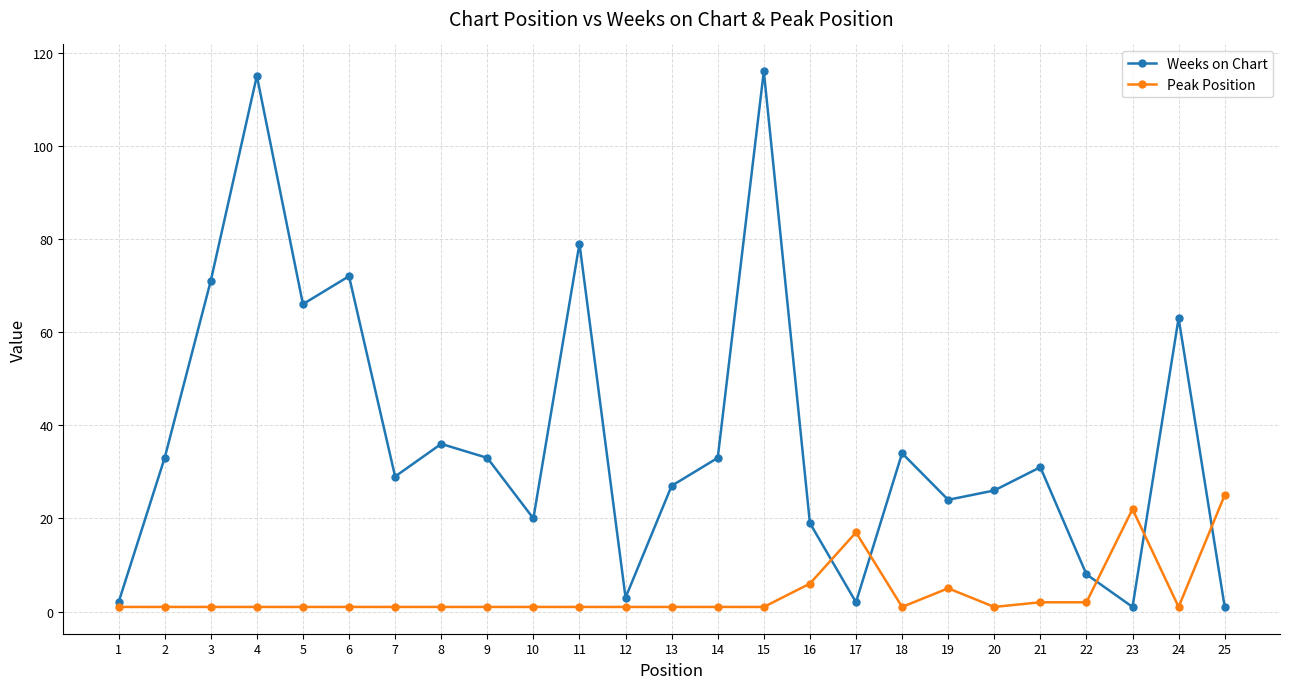

List the series in order of their overall mean, lowest first.

Peak Position, Weeks on Chart